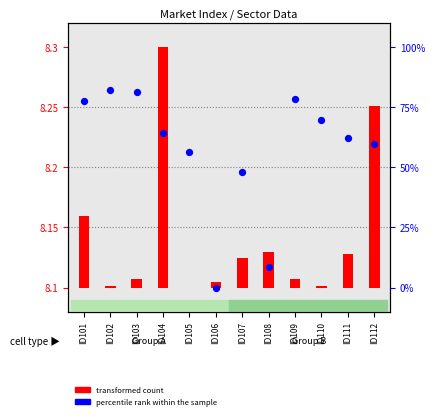

Approximately how many times larger is the value at ID109 compared to ID112?

1.3